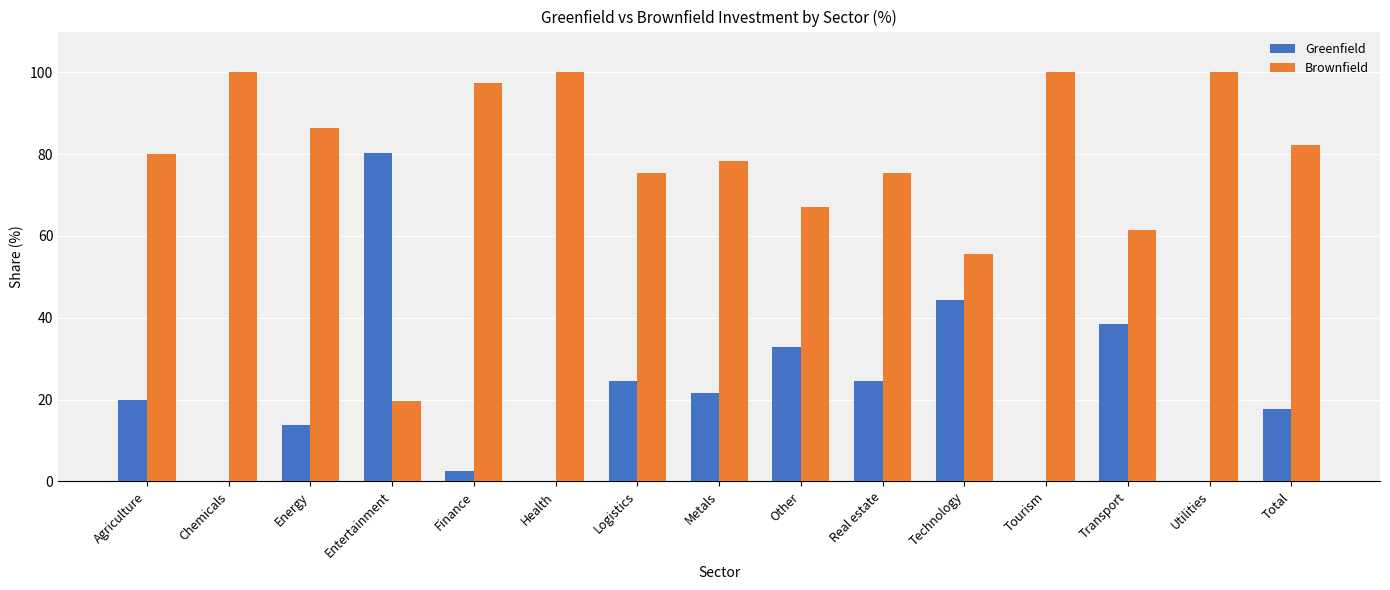

Is the value of Brownfield at Energy greater than the value of Greenfield at Chemicals?

Yes